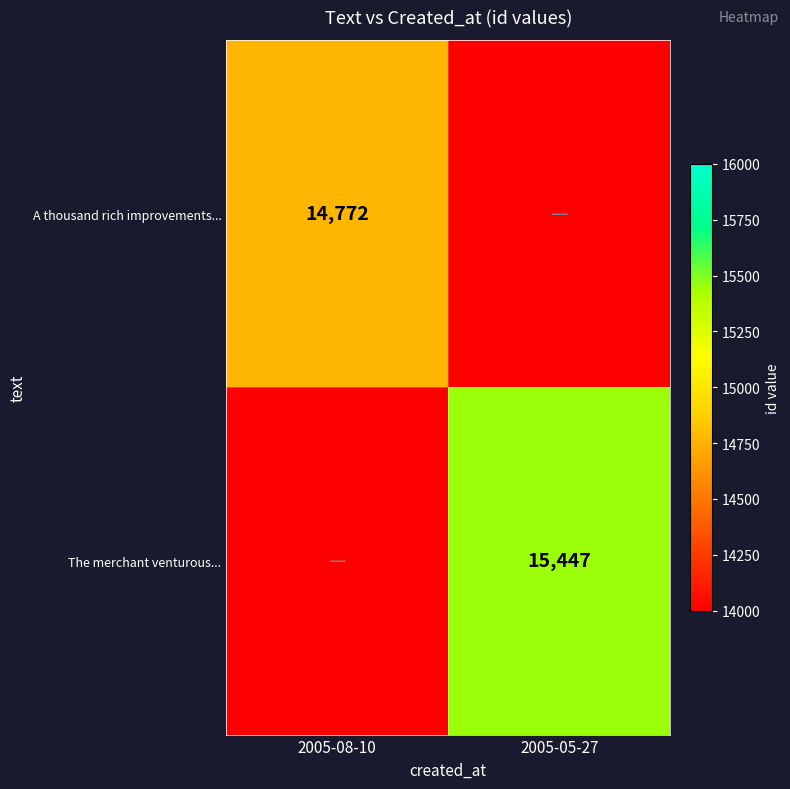

At how many categories does at least one series exceed 11928?

2